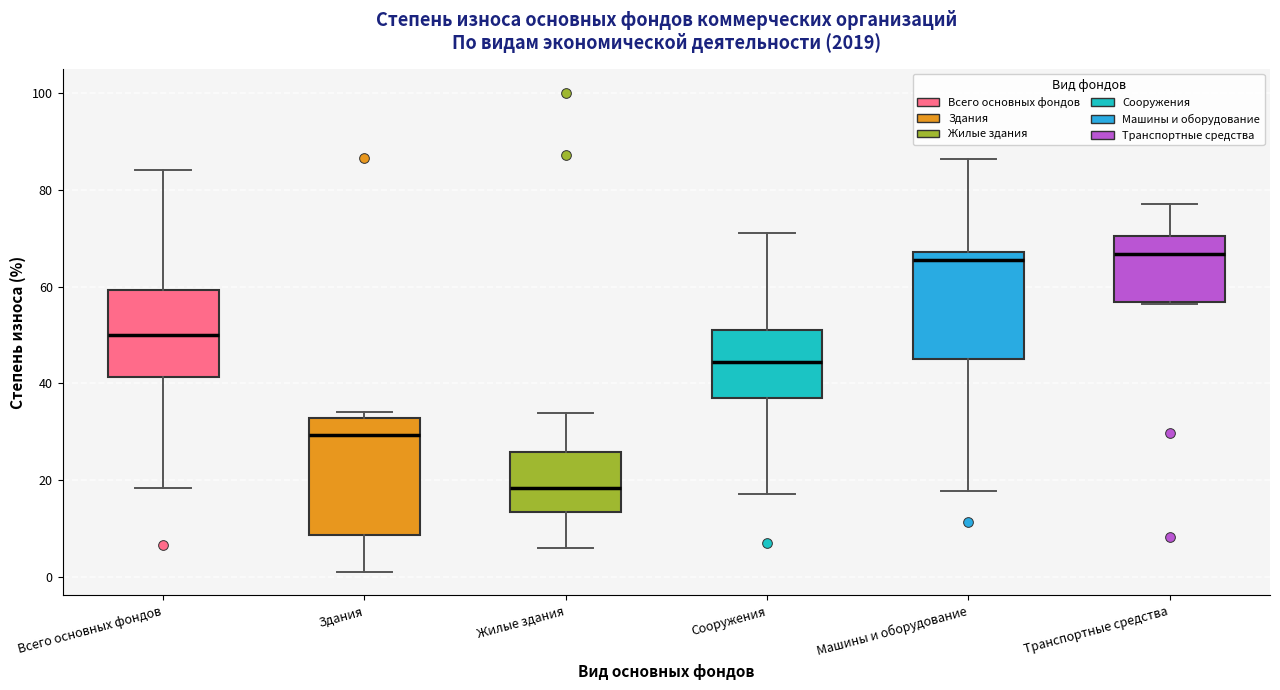

Reading left to right, transcribe this box plot: for each box, give where its median line is, the range the box spans, and where its two whiskers end, as read against the y-axis. The values are not printed on the chart, so give them approximately, as read against the axis.

Всего основных фондов: median 50, box 42 to 60, whiskers 18 to 84
Здания: median 30, box 8 to 32, whiskers 2 to 34
Жилые здания: median 18, box 14 to 26, whiskers 6 to 34
Сооружения: median 44, box 38 to 52, whiskers 18 to 70
Машины и оборудование: median 66, box 46 to 68, whiskers 18 to 86
Транспортные средства: median 66, box 56 to 70, whiskers 56 to 76